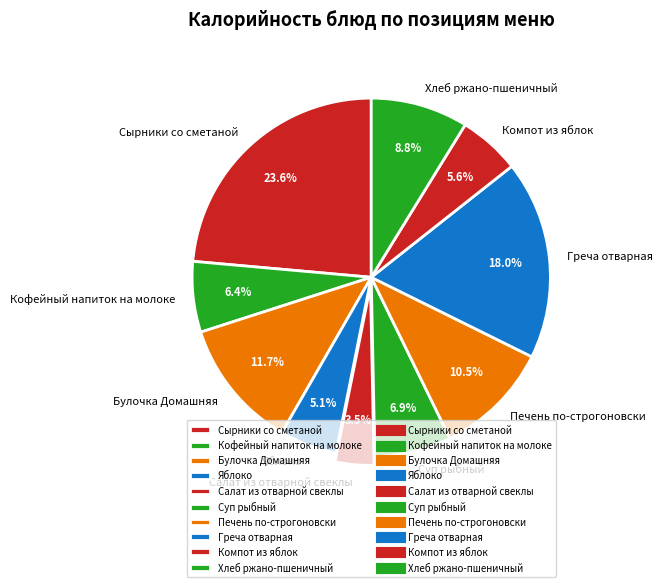

What percentage is the Хлеб ржано-пшеничный slice, to the nearest percent?

9%